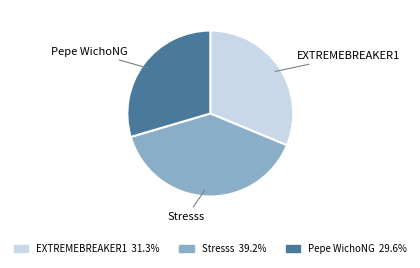

Does EXTREMEBREAKER1 account for over 50% of the chart?

No